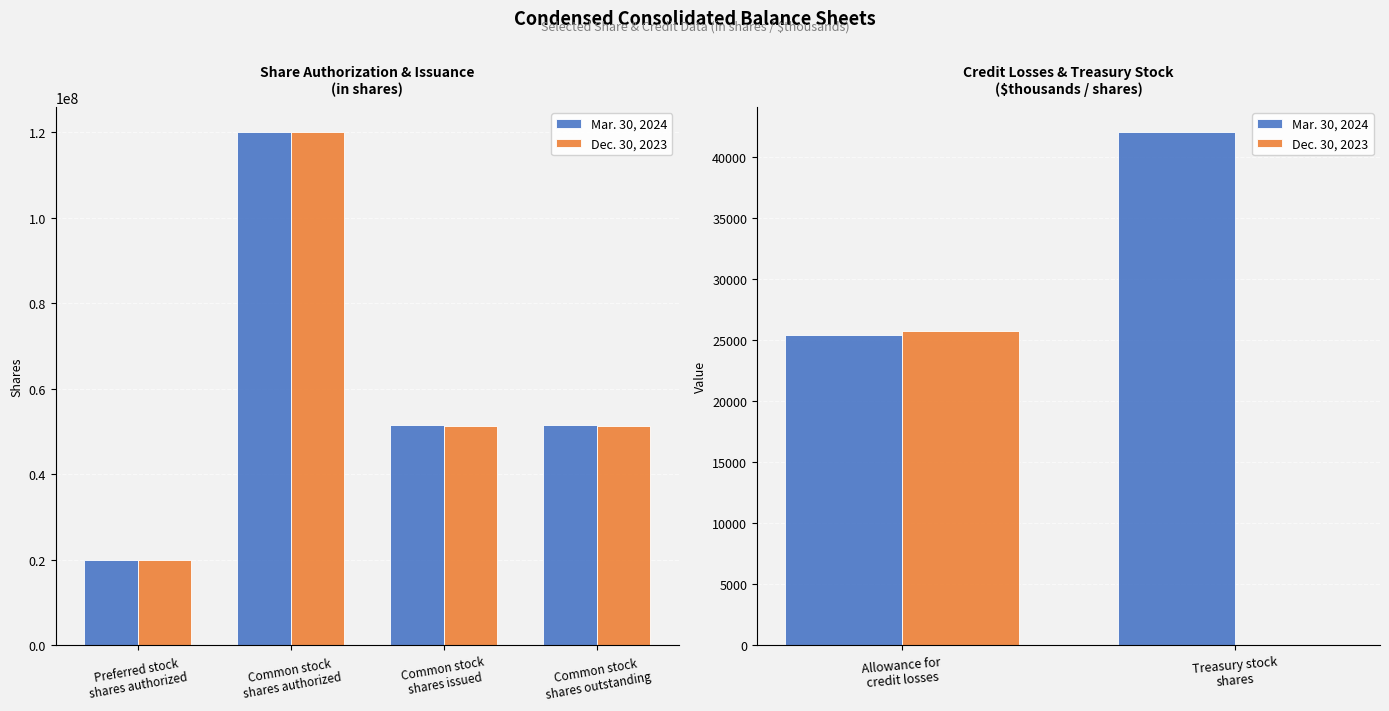

True or false: Dec. 30, 2023 has a value of -16041 at Treasury stock shares.

False